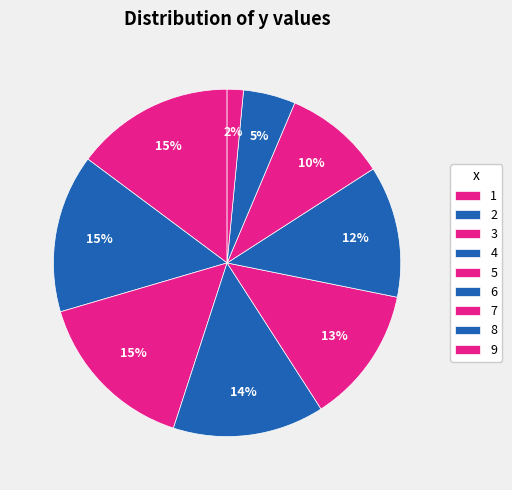

Count the number of slices in the pie.

9